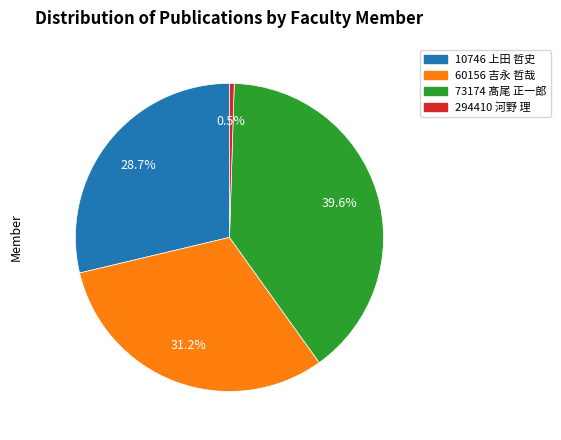

Is there a majority slice in this chart?

No